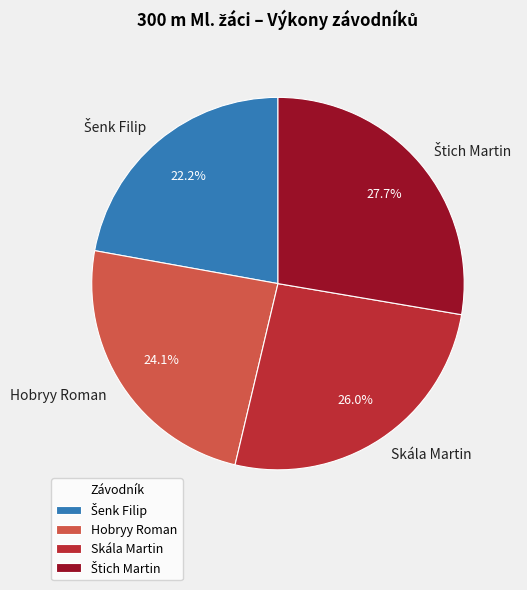

How many segments does this pie chart have?

4